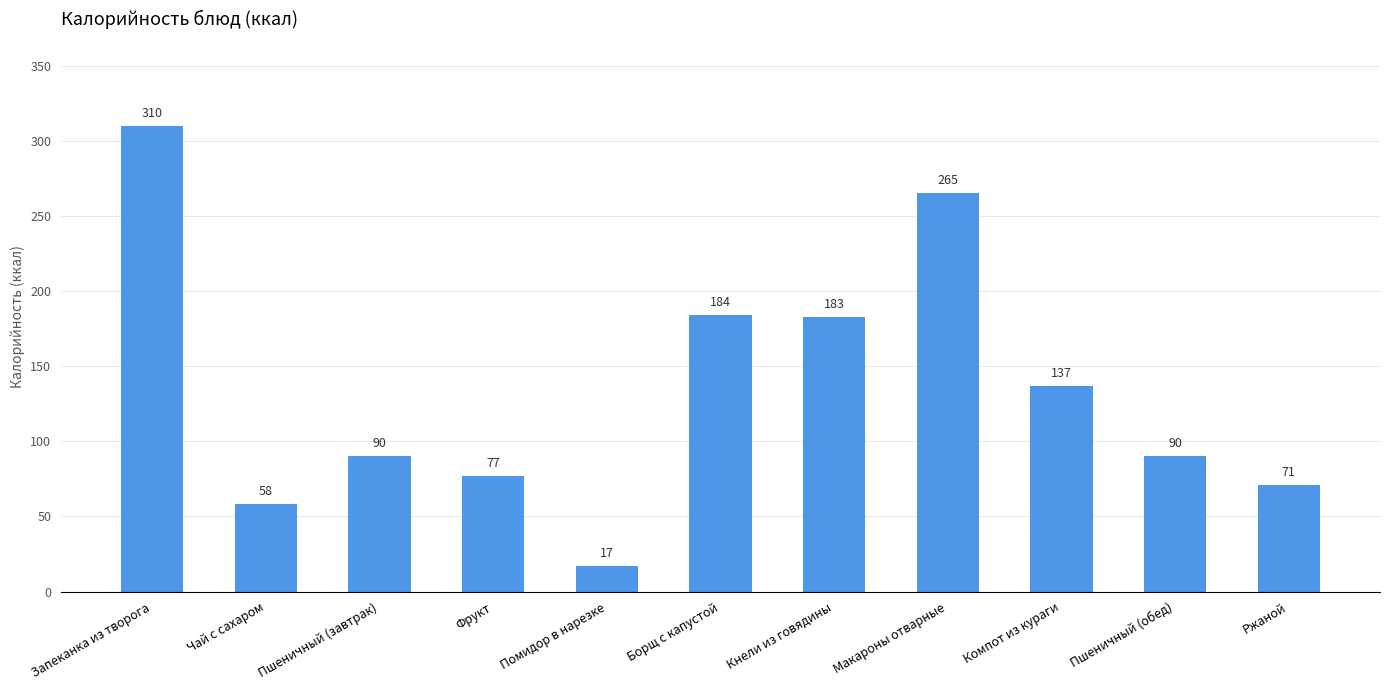

Reading left to right, extract all data points from this chart.

Запеканка из творога=310	Чай с сахаром=58	Пшеничный (завтрак)=90	Фрукт=77	Помидор в нарезке=17	Борщ с капустой=184	Кнели из говядины=183	Макароны отварные=265	Компот из кураги=137	Пшеничный (обед)=90	Ржаной=71